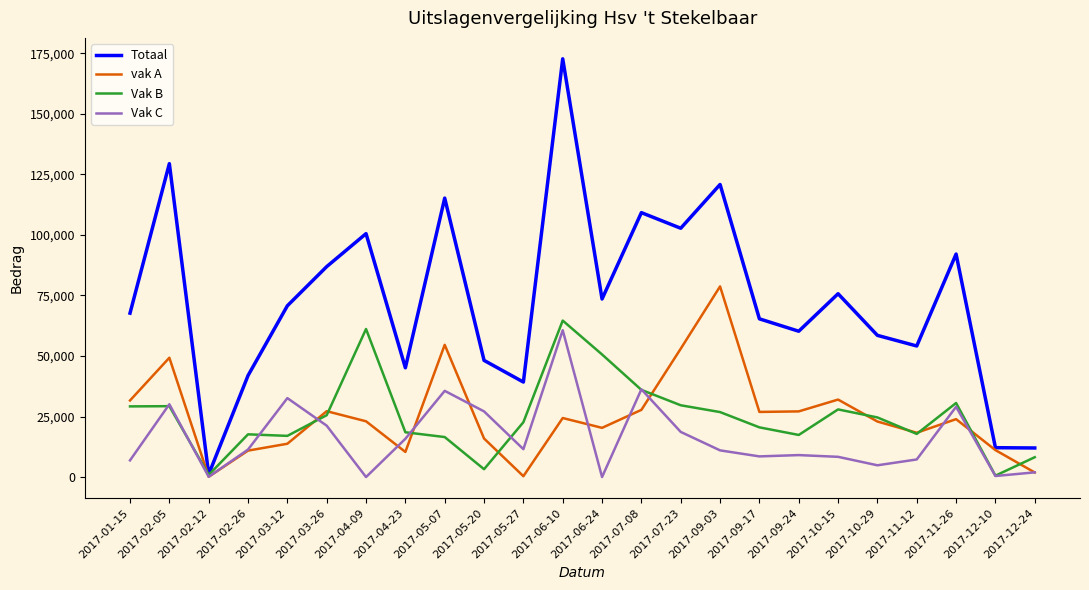

What is the maximum value shown in the chart?

172777